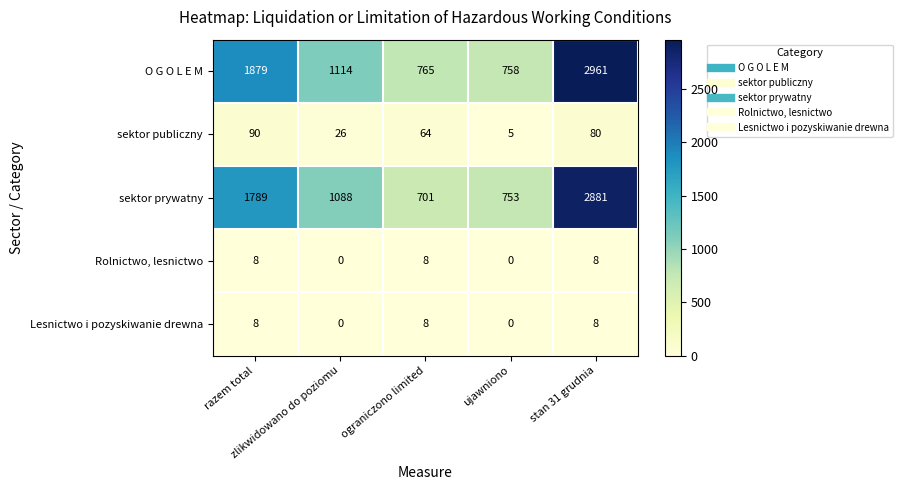

At how many categories does at least one series exceed 1591?

2